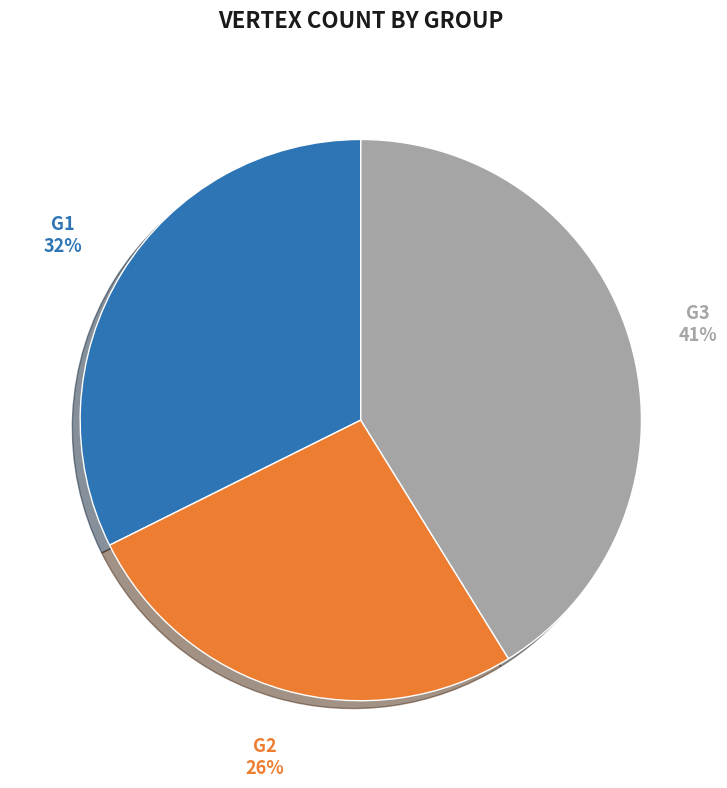

To the nearest percent, what is the average slice percentage?

33%